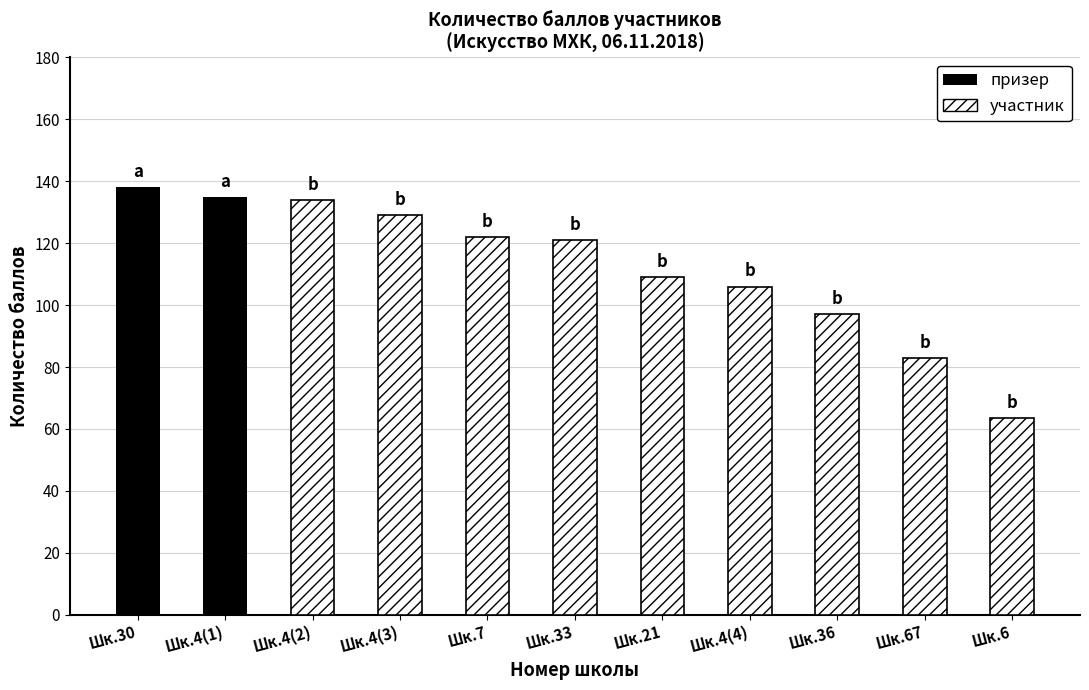

How many values are below 109?

4